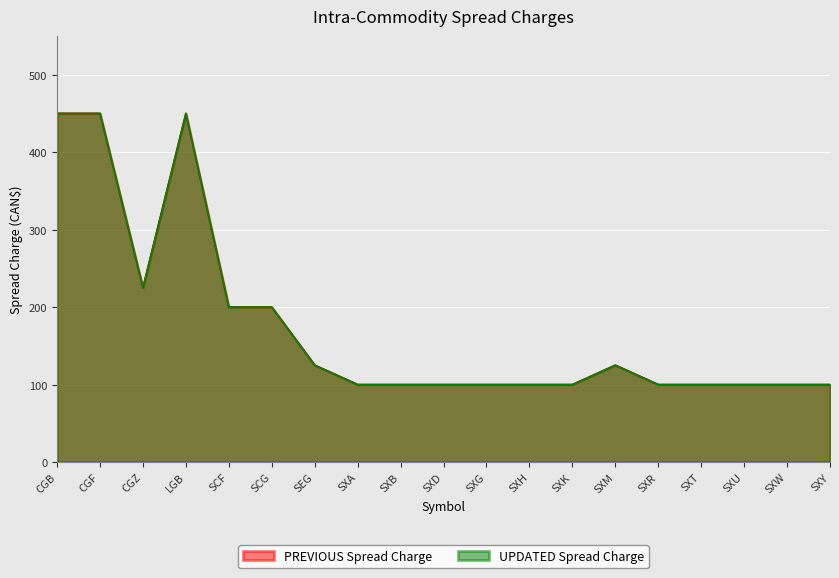

The PREVIOUS Spread Charge series shows 225 at CGZ. True or false?

True